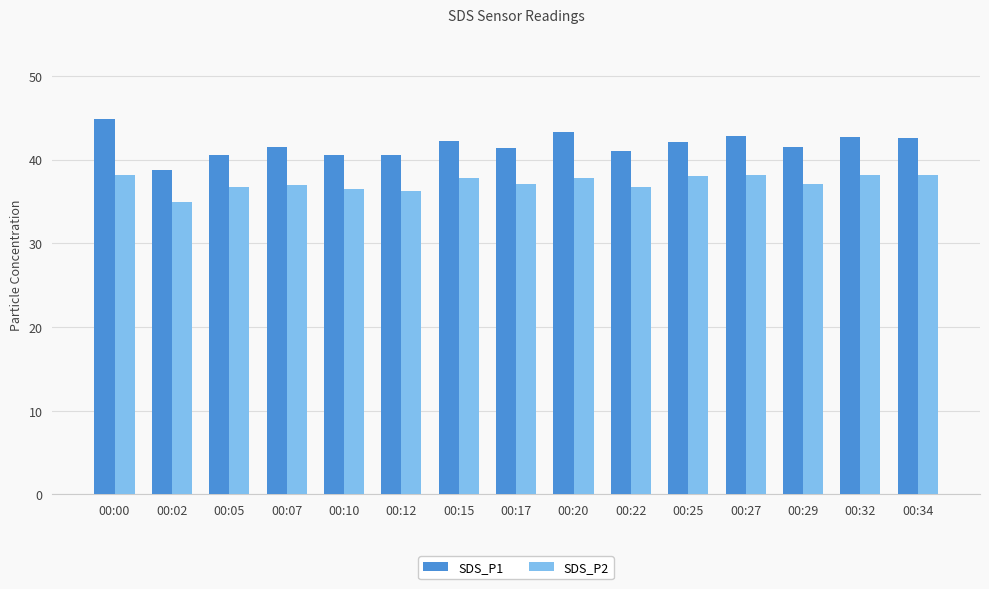

The value of SDS_P1 at 00:32 is 13.8. True or false?

False